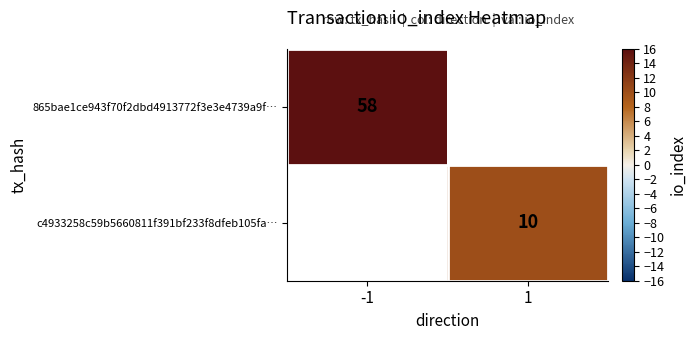

Is it true that 865bae1ce943f70f2dbd4913772f3e3e4739a9f… equals 29.7 at -1?

False